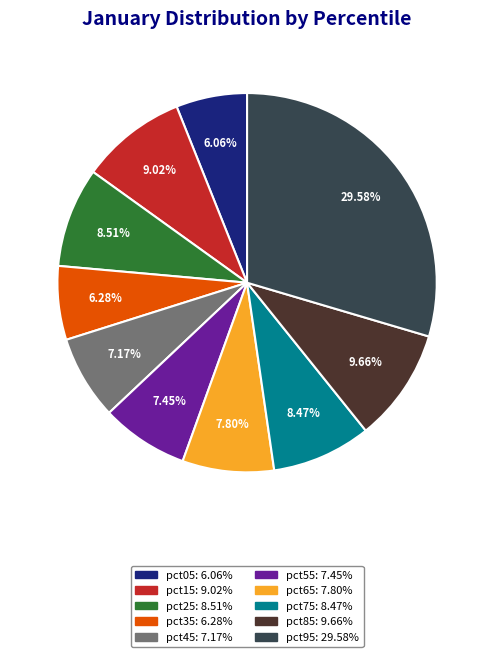

To the nearest percent, what is the difference between the largest and smallest slice percentages?

24%